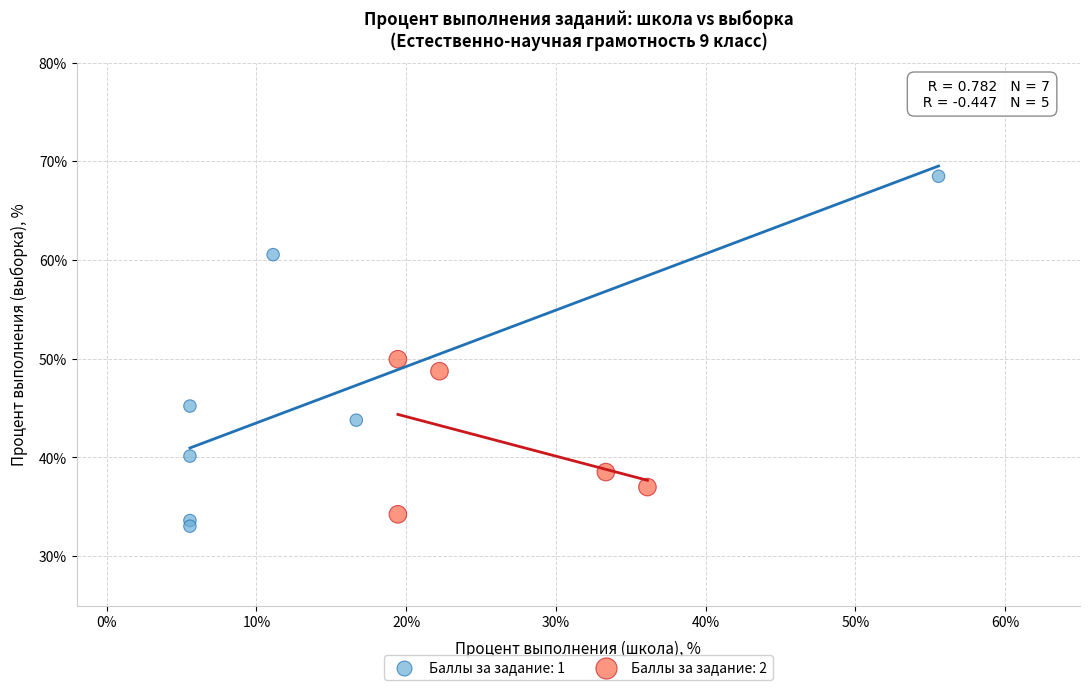

Which series has the largest Y range (max minus min)?

Баллы за задание: 1